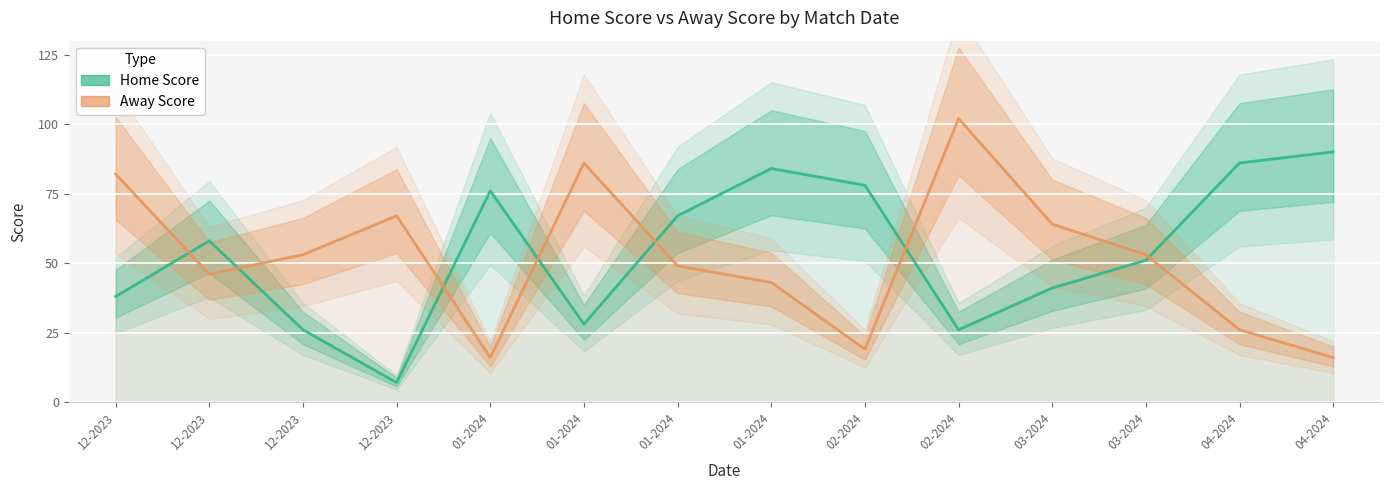

At 03-2024, list the series in order from largest to smallest.

Away Score, Home Score